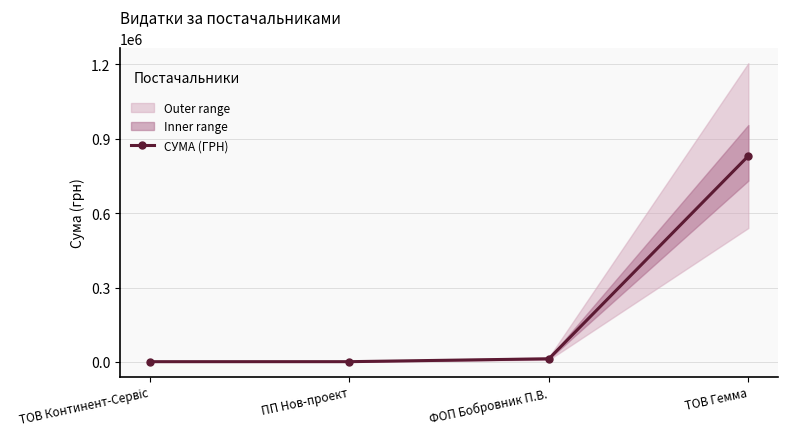

What is the average value?

211315.1